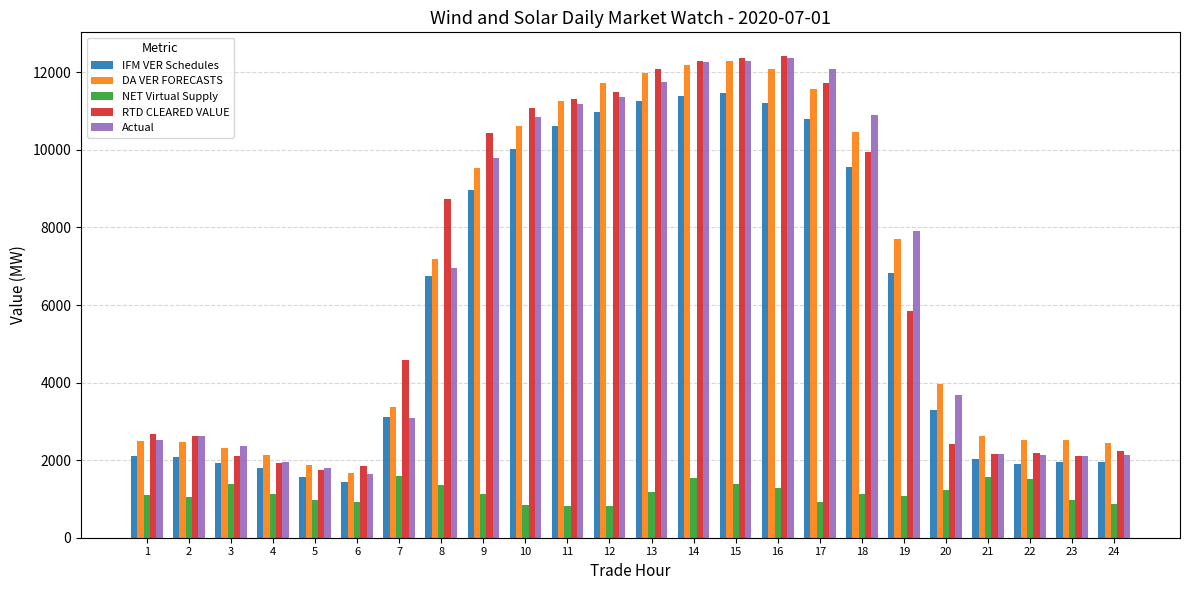

At which label does Actual reach its minimum?

6